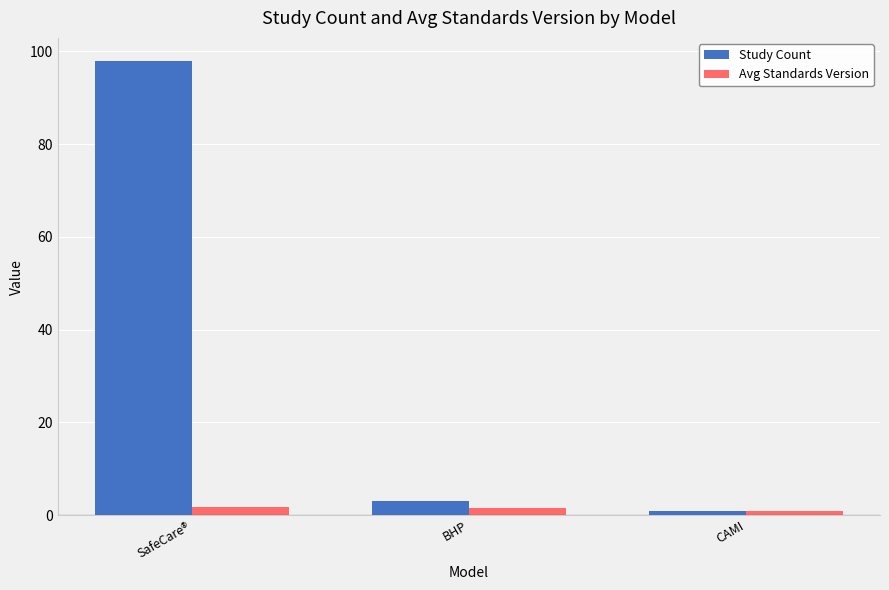

Is it true that Study Count equals 98.0 at SafeCare®?

True